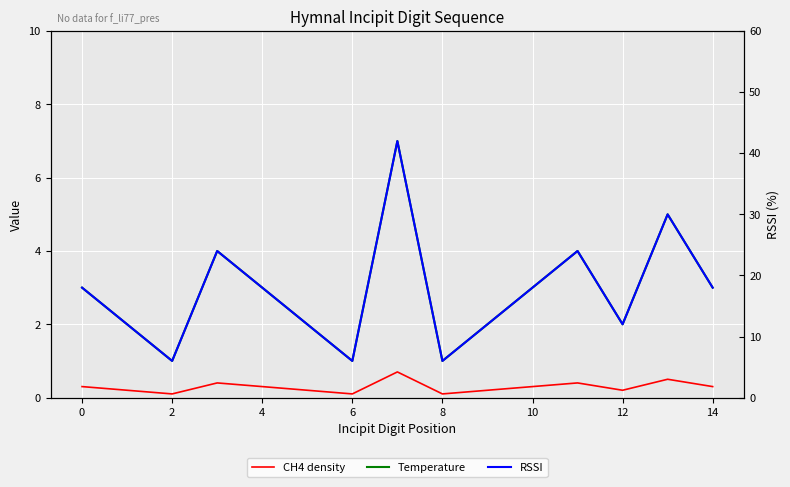

In CH4 density, how many points are lower than both neighbors (excluding endpoints)?

4